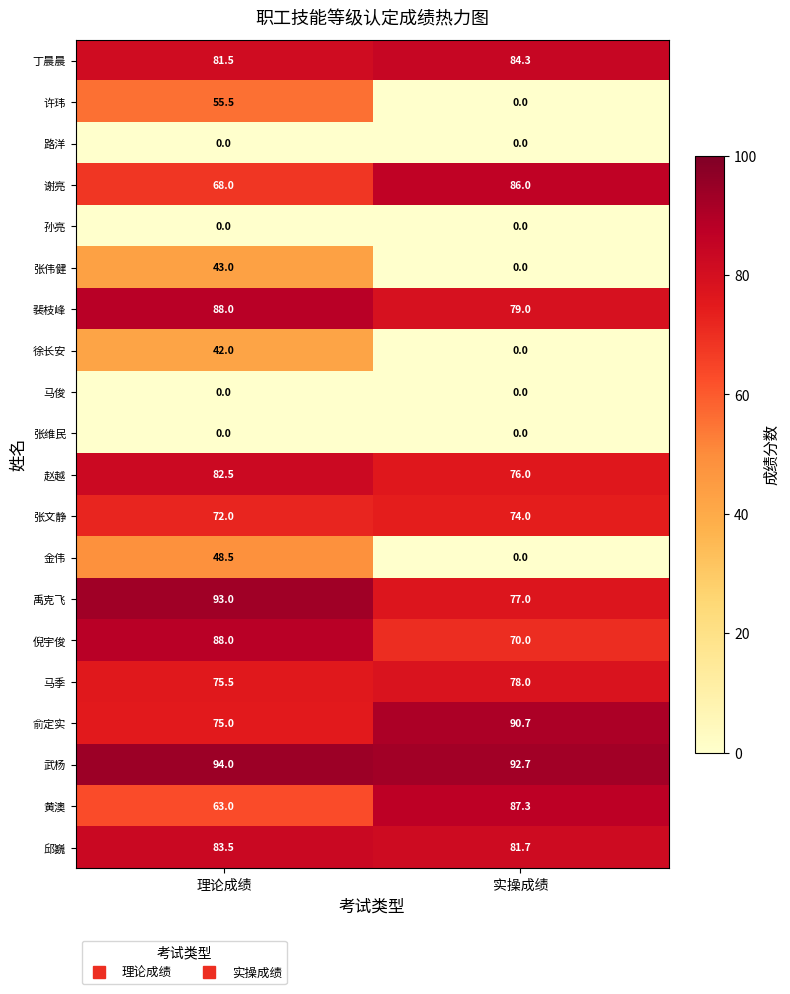

What is the average value of the 张伟健 series?

21.5